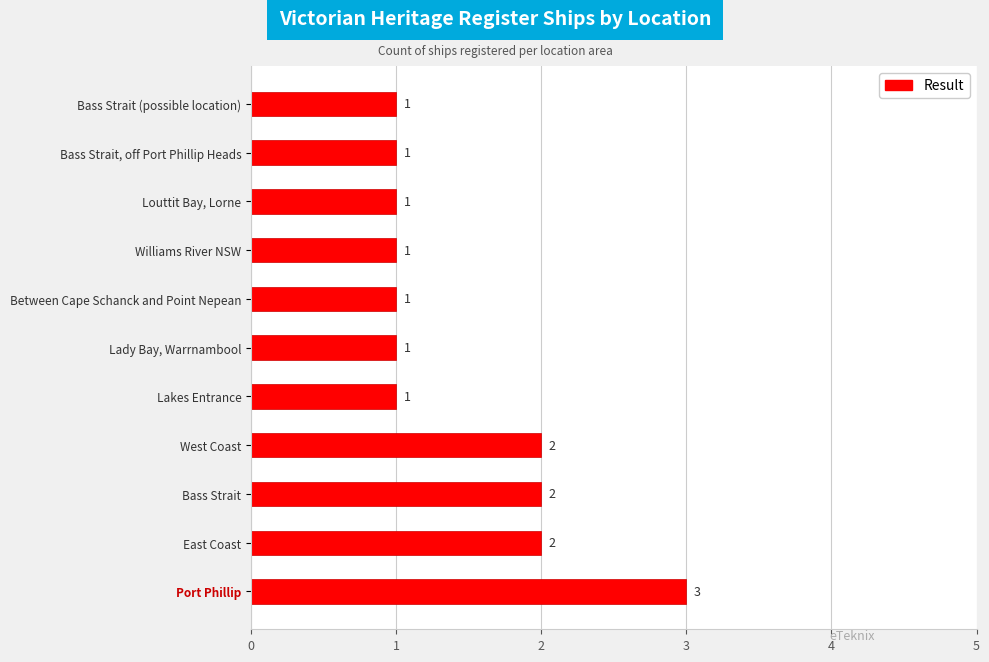

How many values are between 1 and 2?

10